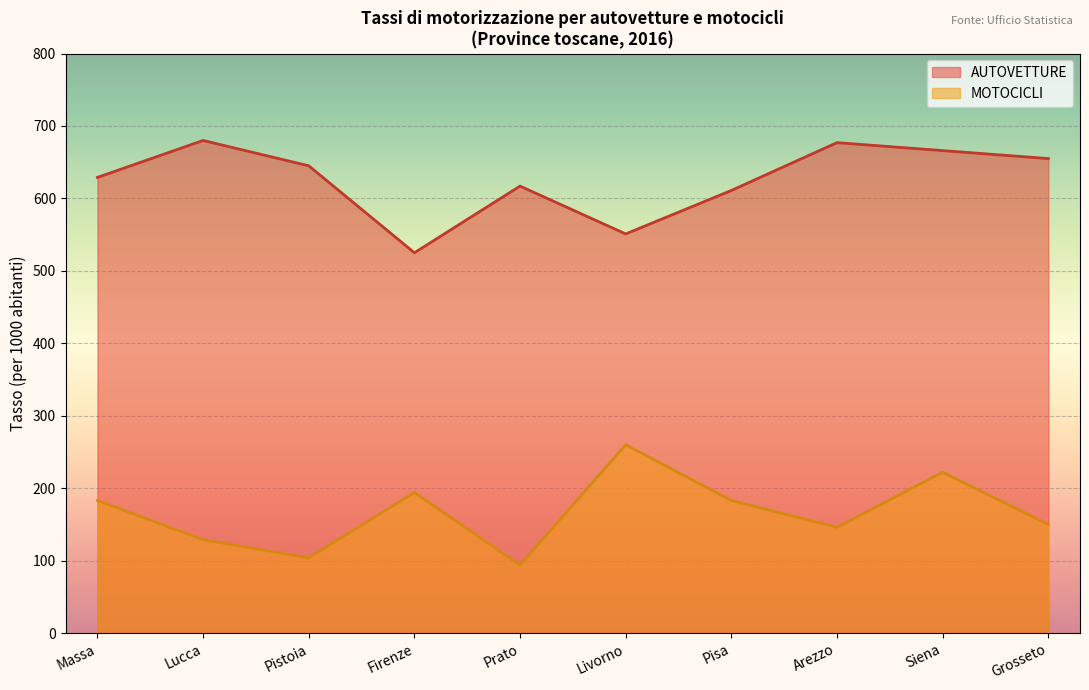

Which series has the largest range (max minus min)?

MOTOCICLI